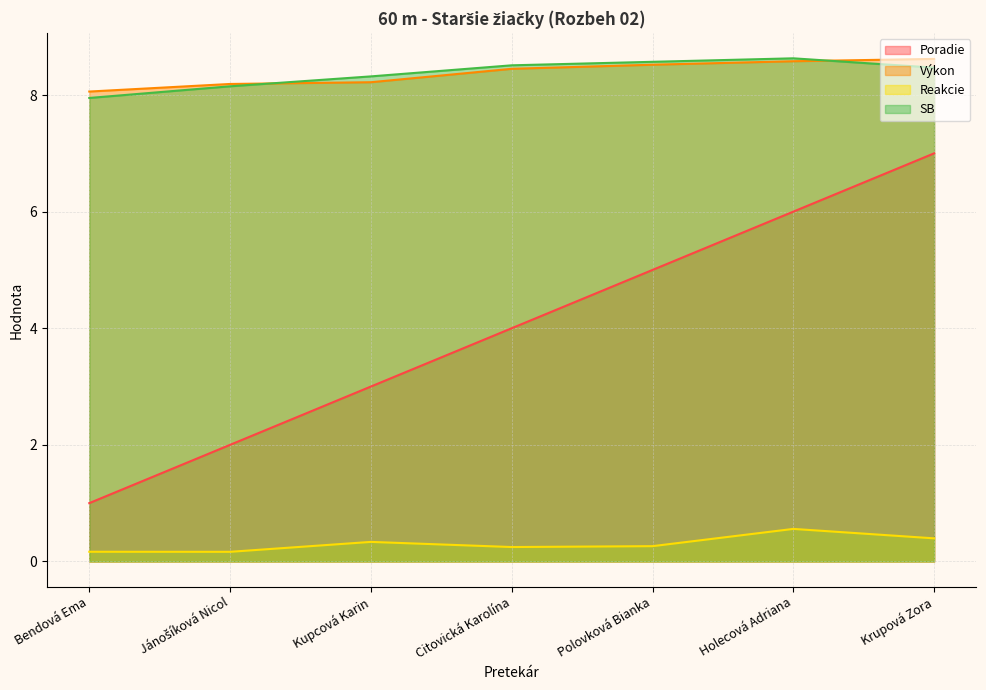

Reading right to left, transcribe all the data shown in this chart.

Poradie: Krupová Zora=7.0	Holecová Adriana=6.0	Polovková Bianka=5.0	Citovická Karolína=4.0	Kupcová Karin=3.0	Jánošíková Nicol=2.0	Bendová Ema=1.0
Výkon: Krupová Zora=8.6	Holecová Adriana=8.6	Polovková Bianka=8.5	Citovická Karolína=8.4	Kupcová Karin=8.2	Jánošíková Nicol=8.2	Bendová Ema=8.1
Reakcie: Krupová Zora=0.4	Holecová Adriana=0.6	Polovková Bianka=0.3	Citovická Karolína=0.2	Kupcová Karin=0.3	Jánošíková Nicol=0.2	Bendová Ema=0.2
SB: Krupová Zora=8.5	Holecová Adriana=8.6	Polovková Bianka=8.6	Citovická Karolína=8.5	Kupcová Karin=8.3	Jánošíková Nicol=8.2	Bendová Ema=8.0